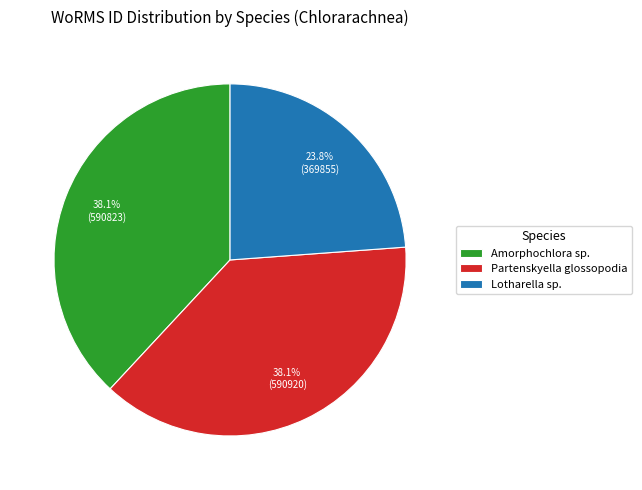

To the nearest percent, what is the difference between the largest and smallest slice percentages?

14%